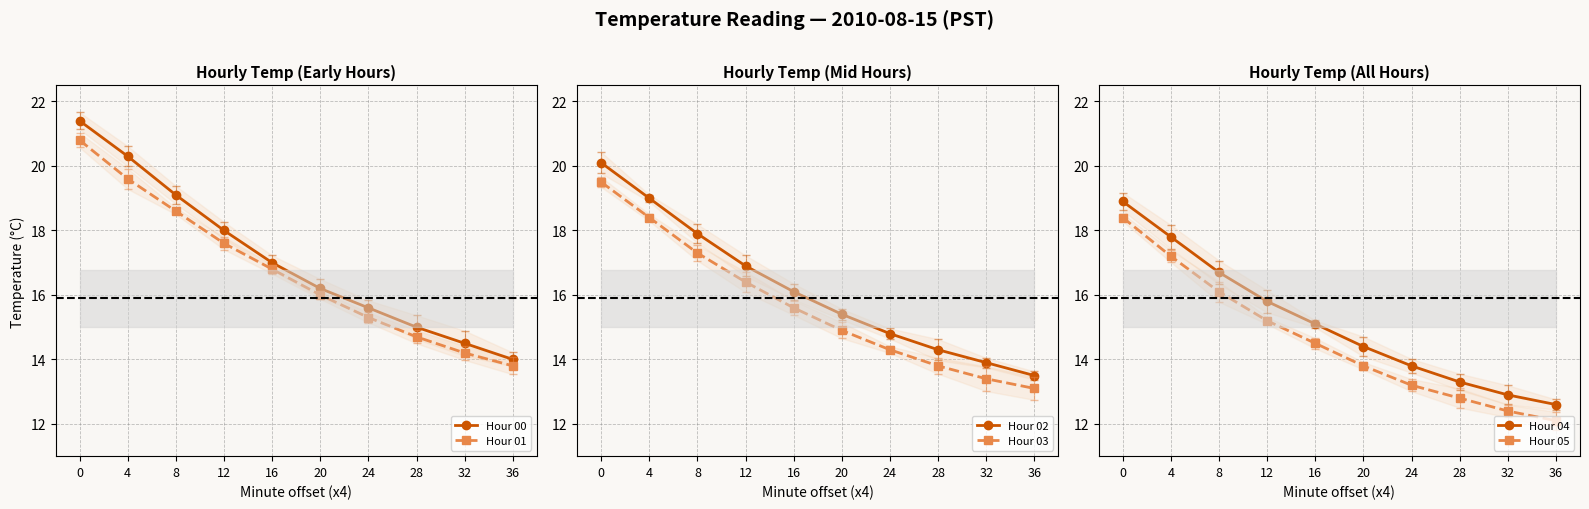

What is the difference between the maximum and minimum values in the Hour 01 series?

7.0